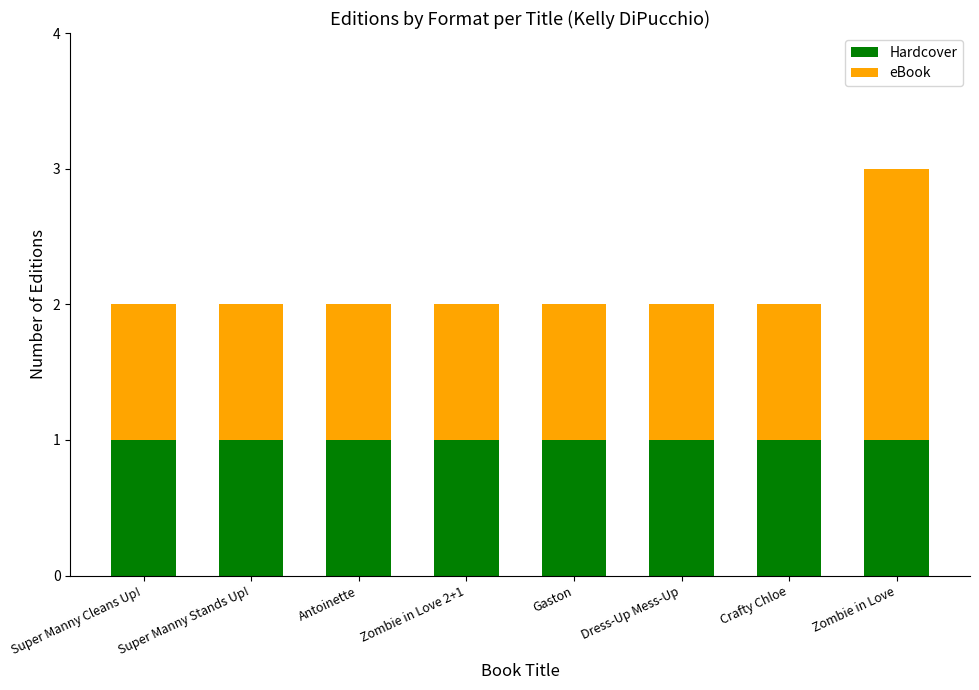

At which category is the sum across all series the highest?

Zombie in Love